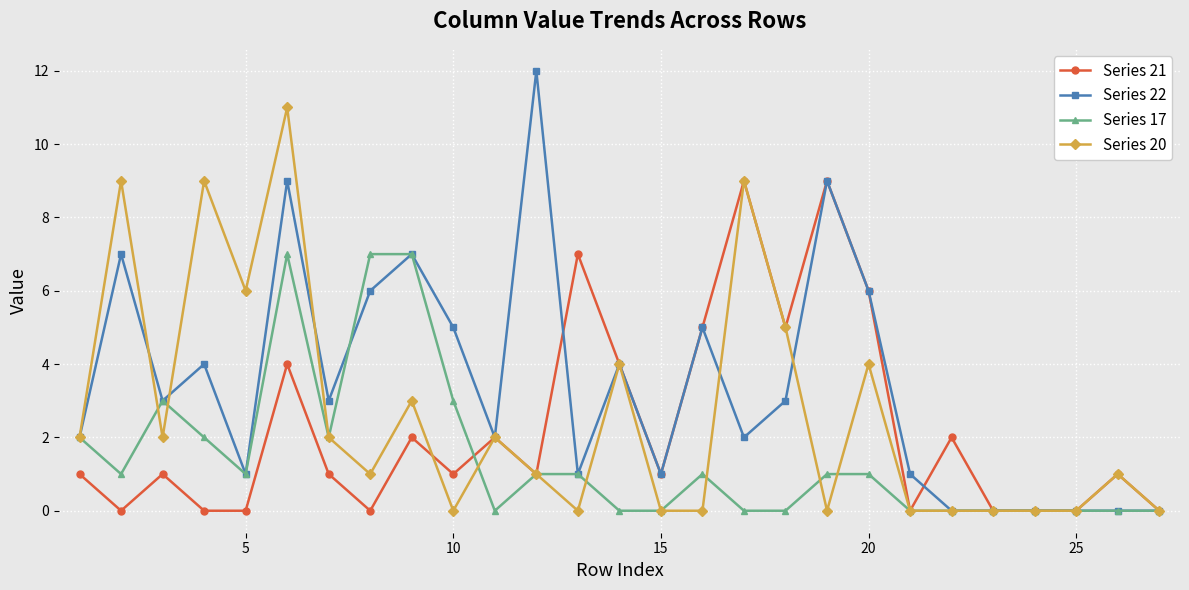

Count the Series 21 values in the range 0 to 4.

21